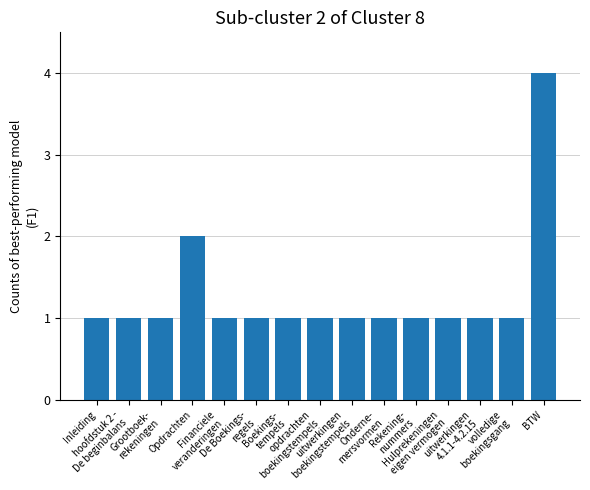

What is the sum of all values?

19